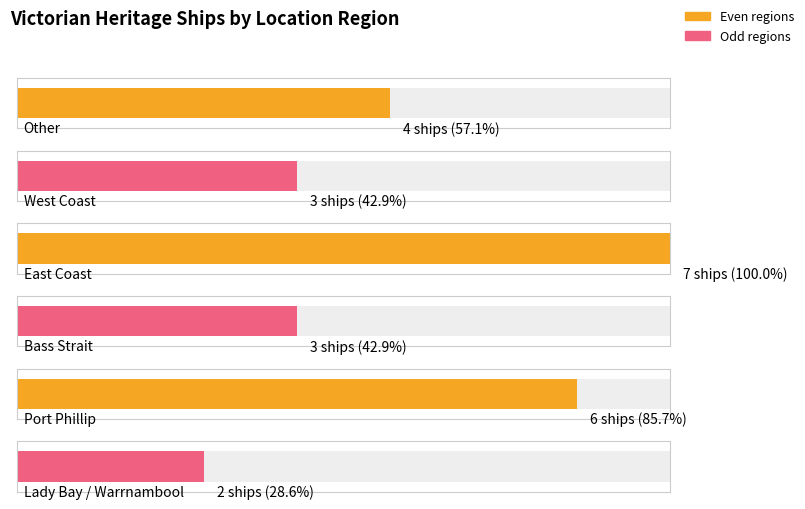

True or false: the data shows 9 at East Coast.

False